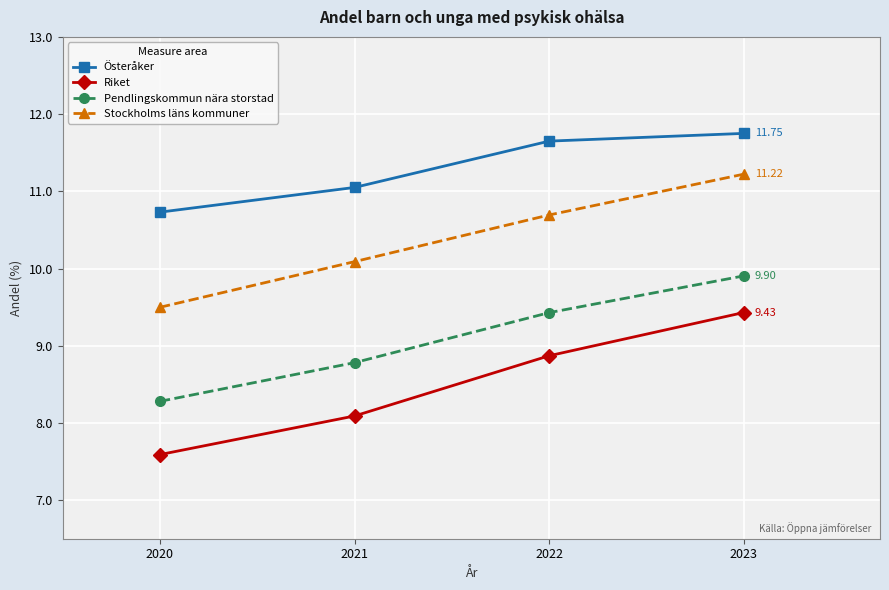

The Pendlingskommun nära storstad series shows 8.3 at 2020. True or false?

True